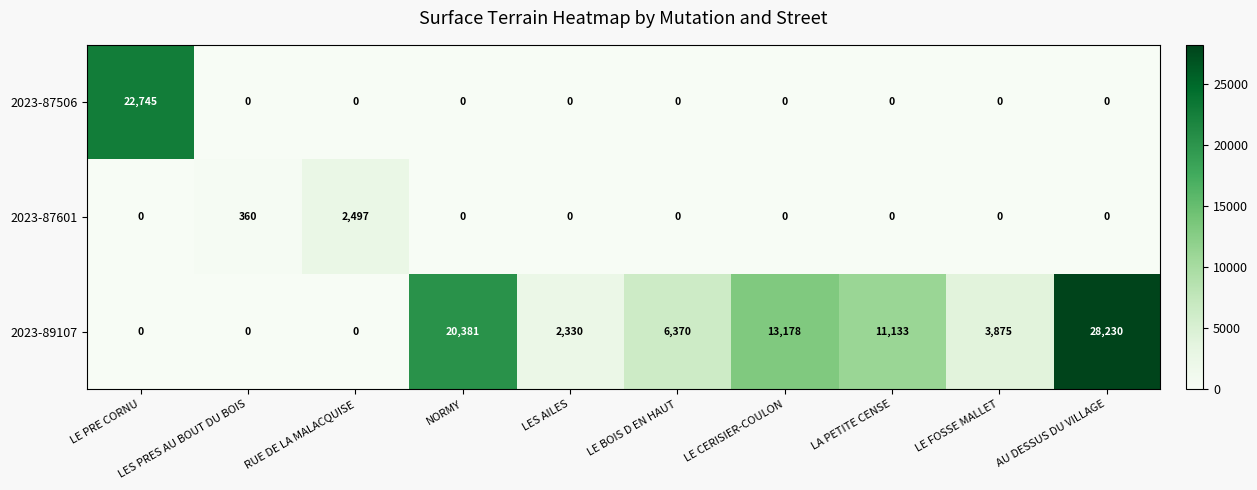

What is the sum of the 2023-87601 values at RUE DE LA MALACQUISE and AU DESSUS DU VILLAGE?

2497